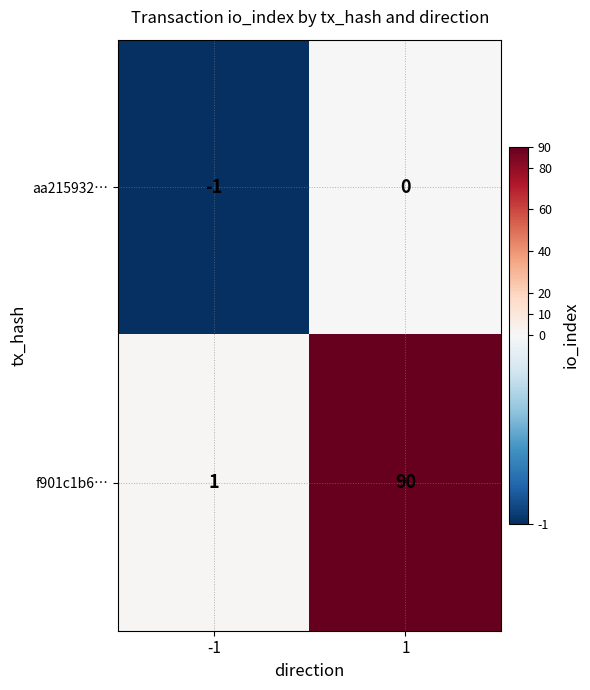

Rank the series by their average value, from lowest to highest.

aa215932…, f901c1b6…